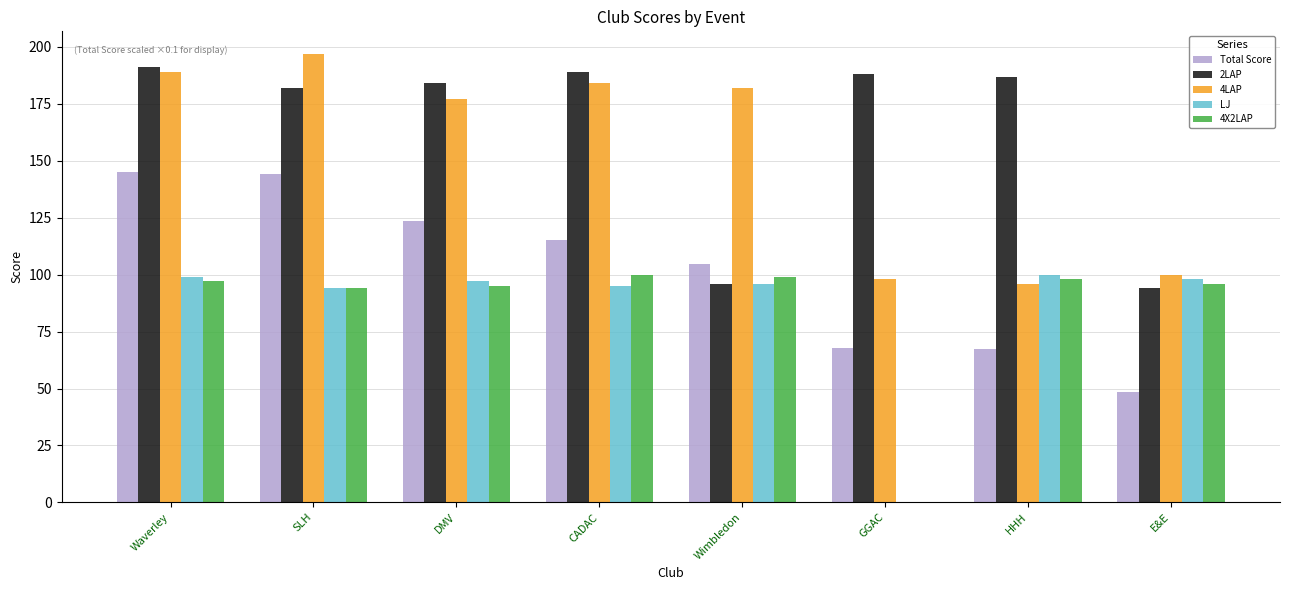

At which category is the sum across all series the highest?

Waverley